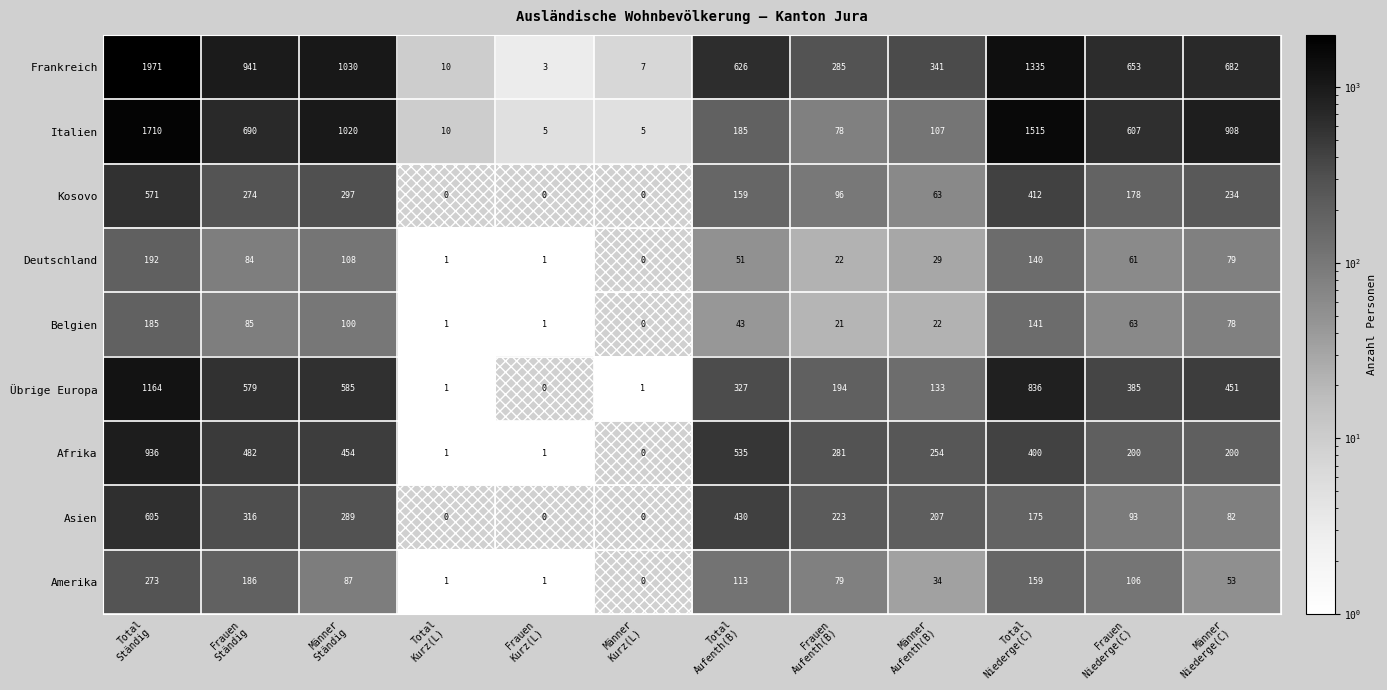

List the series in order of their peak value, highest first.

Frankreich, Italien, Übrige Europa, Afrika, Asien, Kosovo, Amerika, Deutschland, Belgien